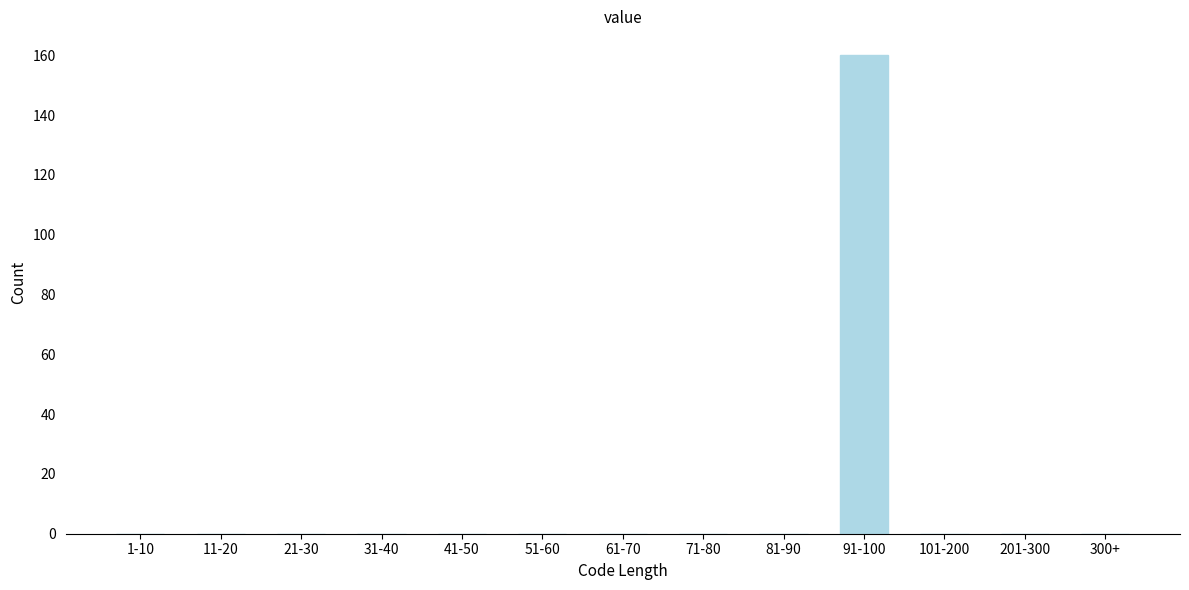

Reading left to right, what are all the values shown in this chart?

1-10=0	11-20=0	21-30=0	31-40=0	41-50=0	51-60=0	61-70=0	71-80=0	81-90=0	91-100=160	101-200=0	201-300=0	300+=0